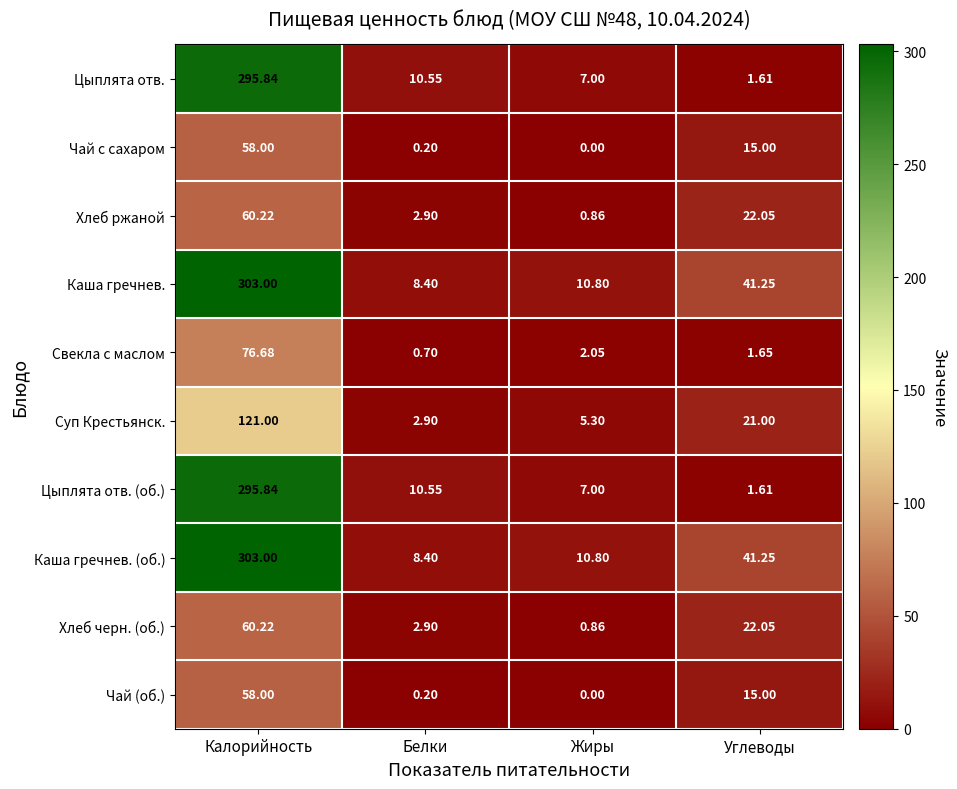

At which category is the sum across all series the highest?

Калорийность